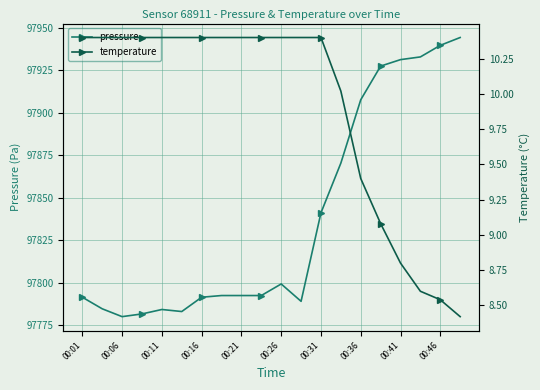

Is it true that pressure equals 97792.6 at 00:21?

True